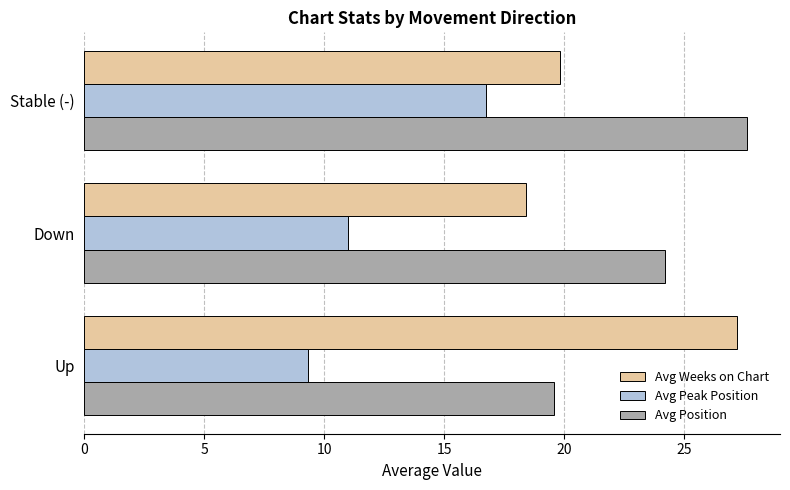

Rank the series by their maximum value, from lowest to highest.

Avg Peak Position, Avg Weeks on Chart, Avg Position